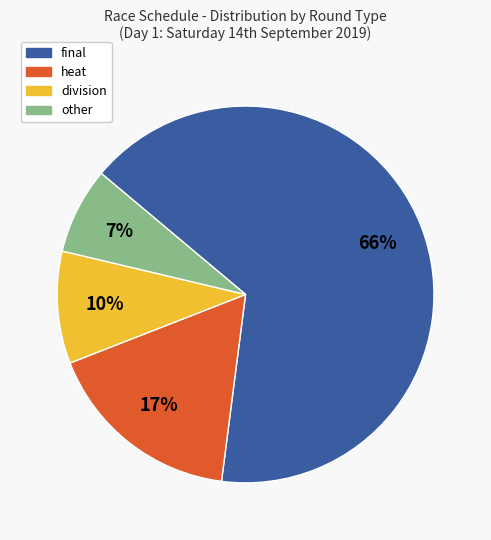

Between heat and division, which is larger?

heat